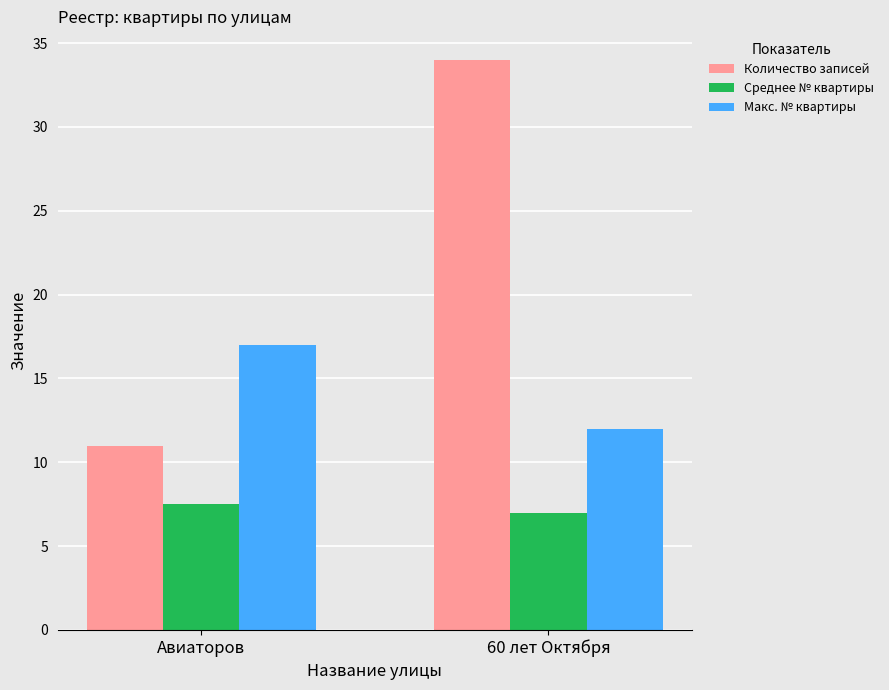

What is the difference between the Среднее № квартиры values at 60 лет Октября and Авиаторов?

0.5